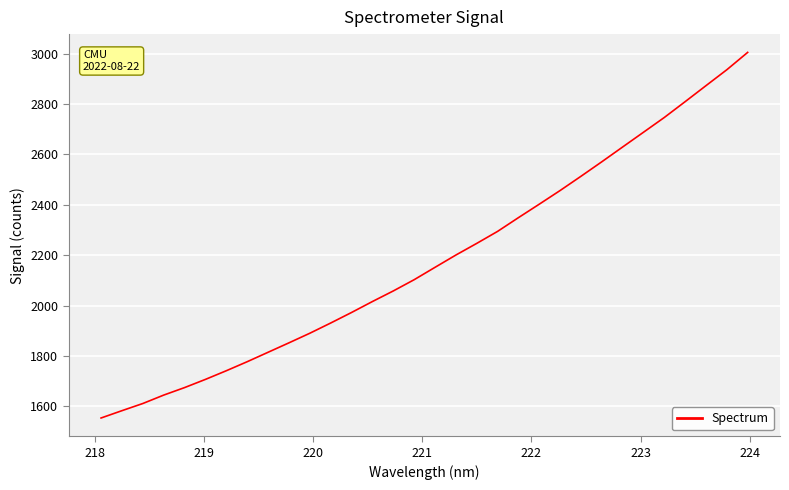

Reading left to right, list all the values displayed in this chart.

1553.7	1582.7	1611.2	1644.6	1674.4	1706.9	1741.3	1777.1	1814.6	1852.0	1890.1	1930.7	1972.5	2016.0	2058.0	2102.6	2151.7	2200.5	2246.7	2294.3	2348.9	2402.4	2456.7	2513.1	2570.7	2629.4	2688.0	2746.7	2809.5	2873.0	2936.2	3004.9